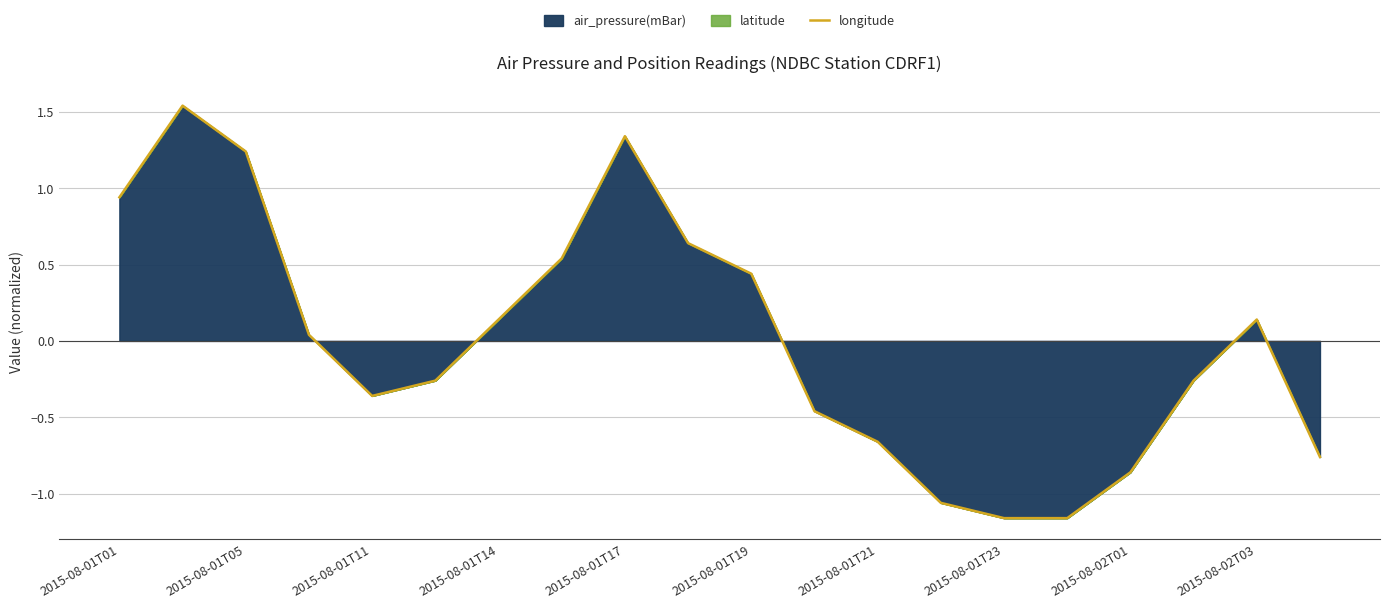

Is it true that the value at 2015-08-01T11 is -0.2?

False